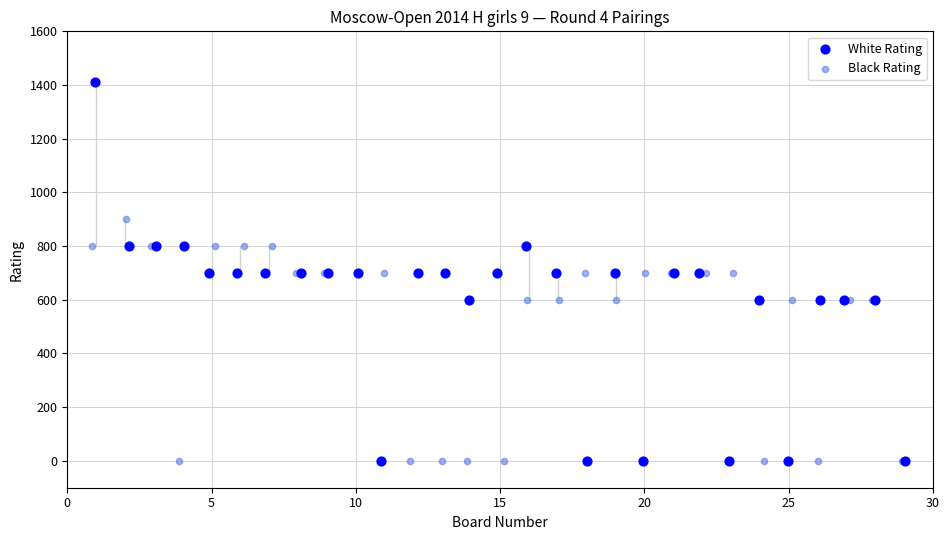

Which series has the largest Y range (max minus min)?

White Rating